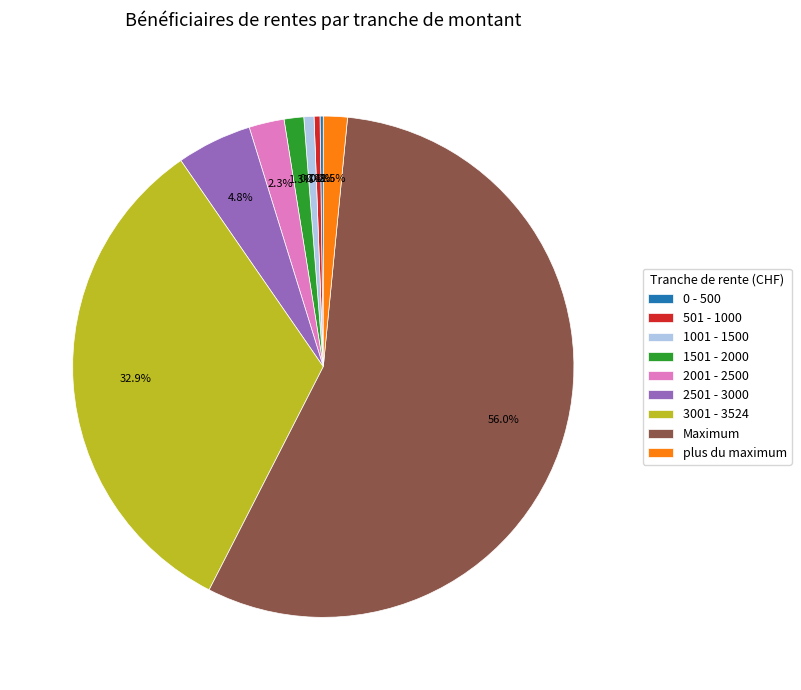

What percentage is the 2001 - 2500 slice, to the nearest percent?

2%